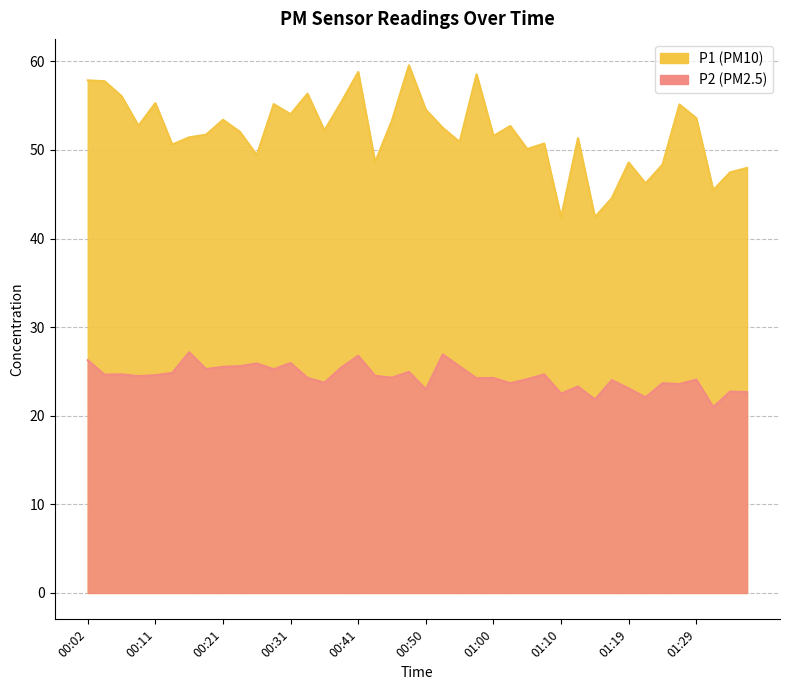

Rank the series by their maximum value, from highest to lowest.

P1, P2